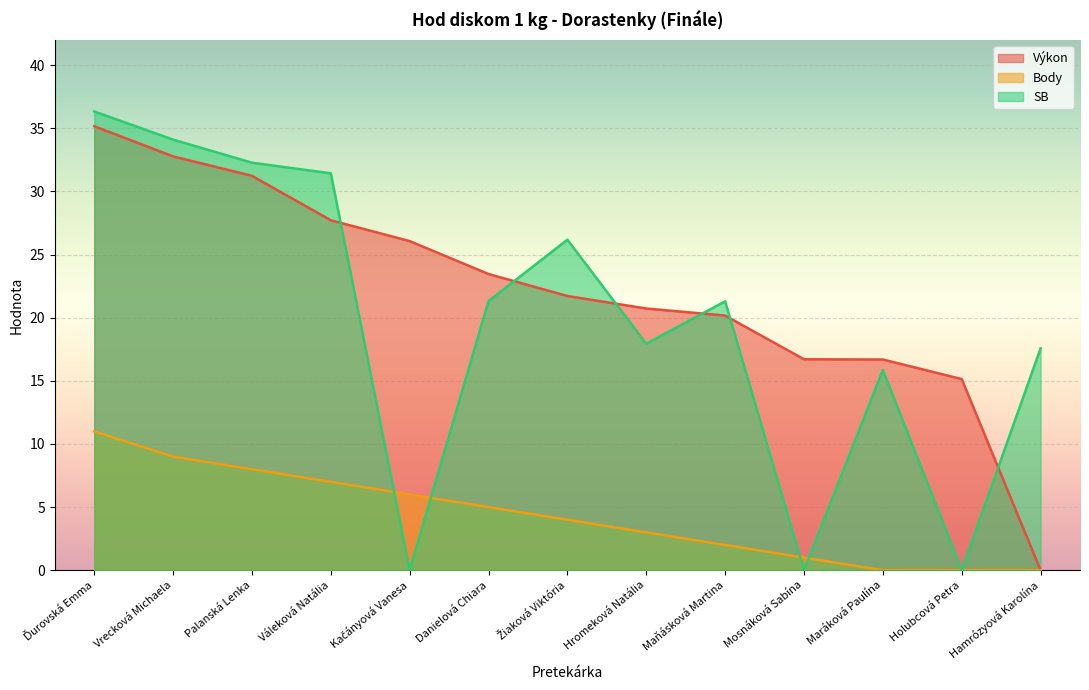

What is the sum of the SB values at Hamrózyová Karolína and Palanská Lenka?

49.9